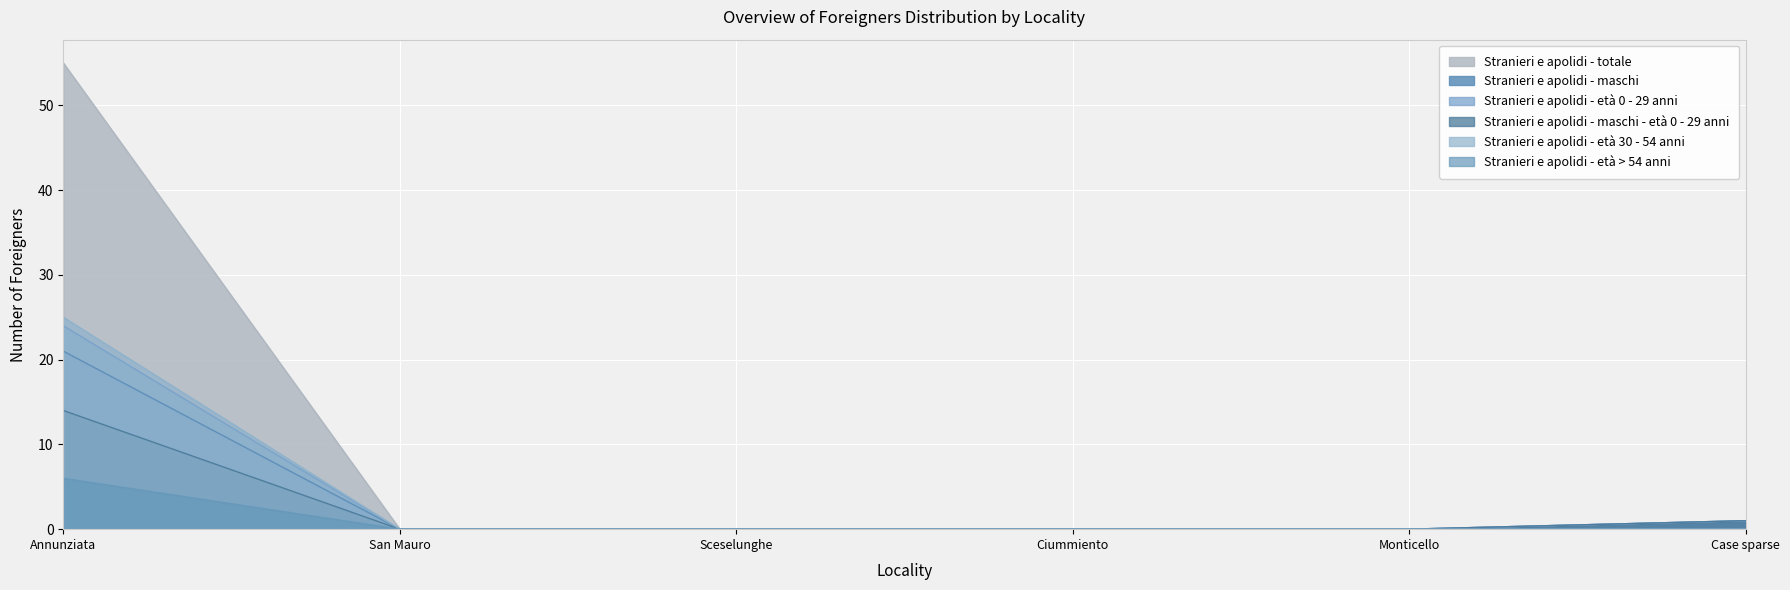

The value of Stranieri e apolidi - maschi at Sceselunghe is 9. True or false?

False